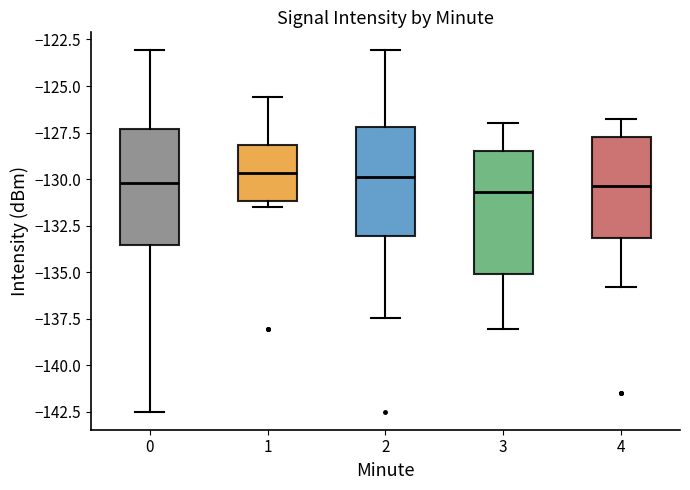

Where is the upper edge of the box at x = 0 on the y-axis? The values are not printed on the chart, so give them approximately, as read against the axis.

-127.5